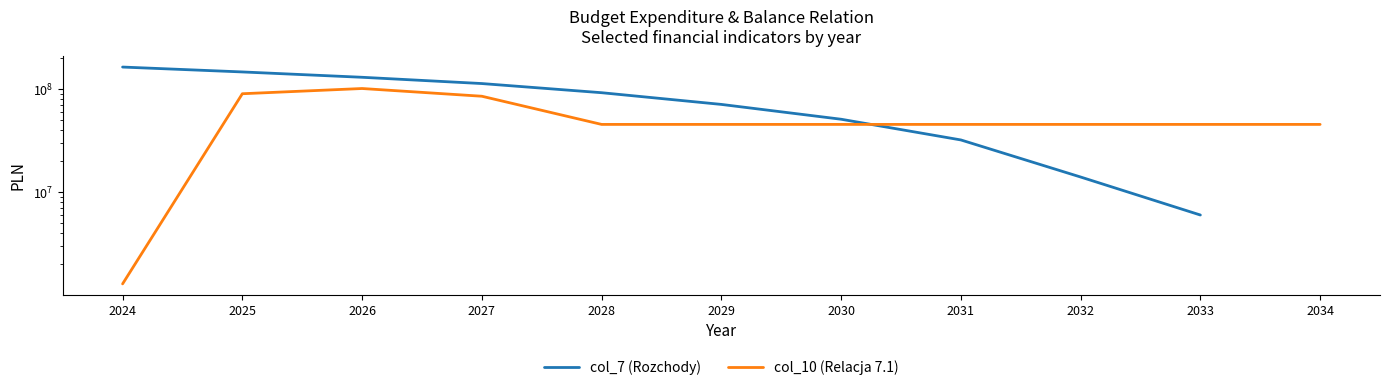

At how many categories does at least one series exceed 80563287?

5